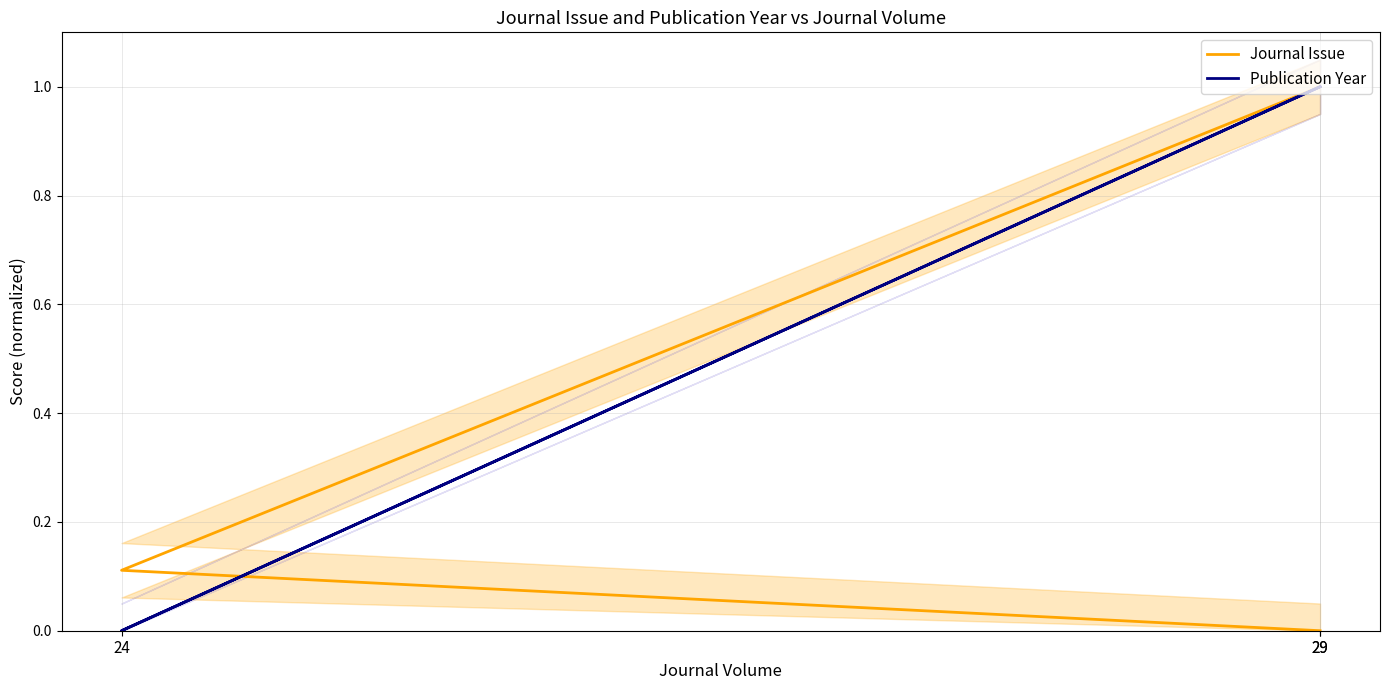

Which series has the widest spread of values?

Journal Issue